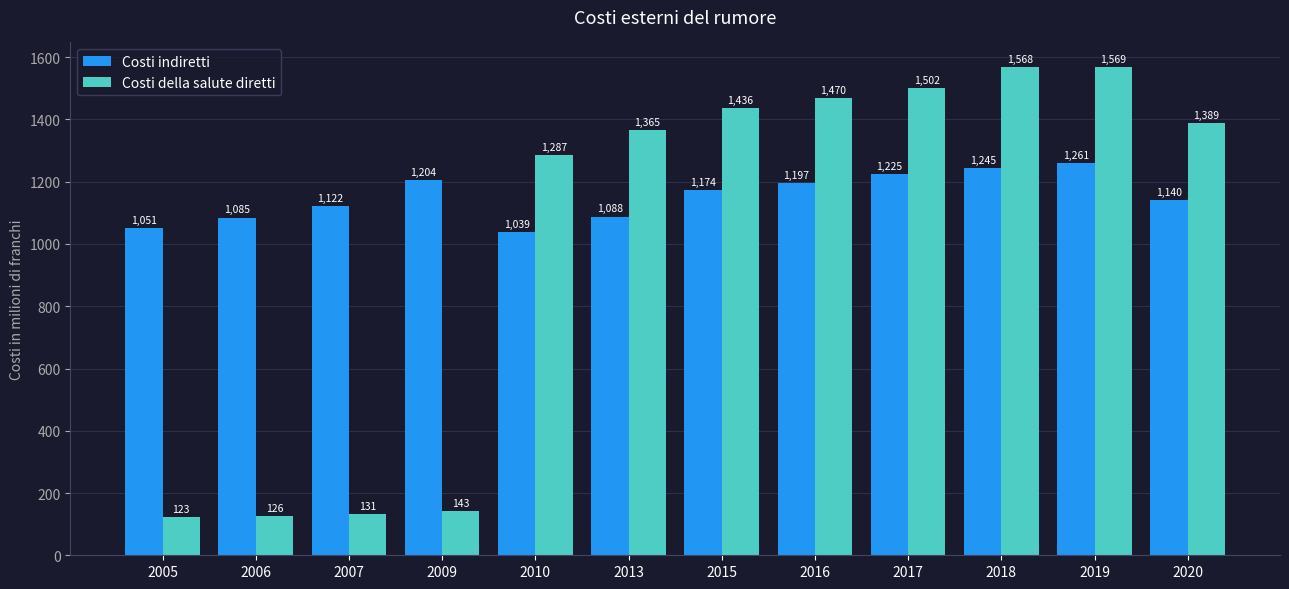

Rank the series at 2009 from lowest to highest value.

Costi della salute diretti, Costi indiretti